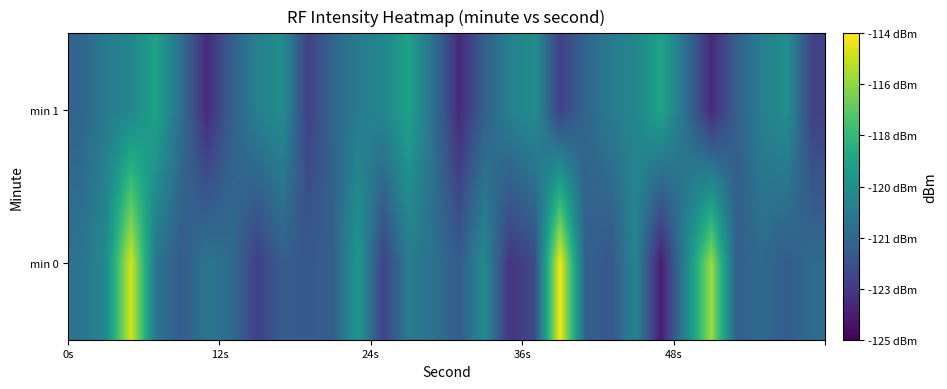

What is the smallest value displayed?

-124.2